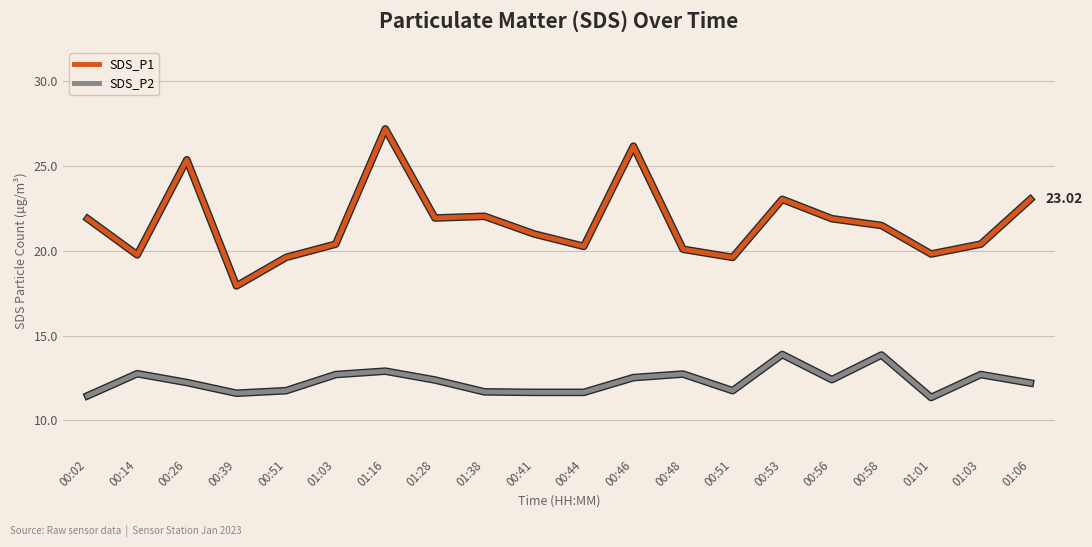

How many values in the SDS_P2 series are below 12?

8